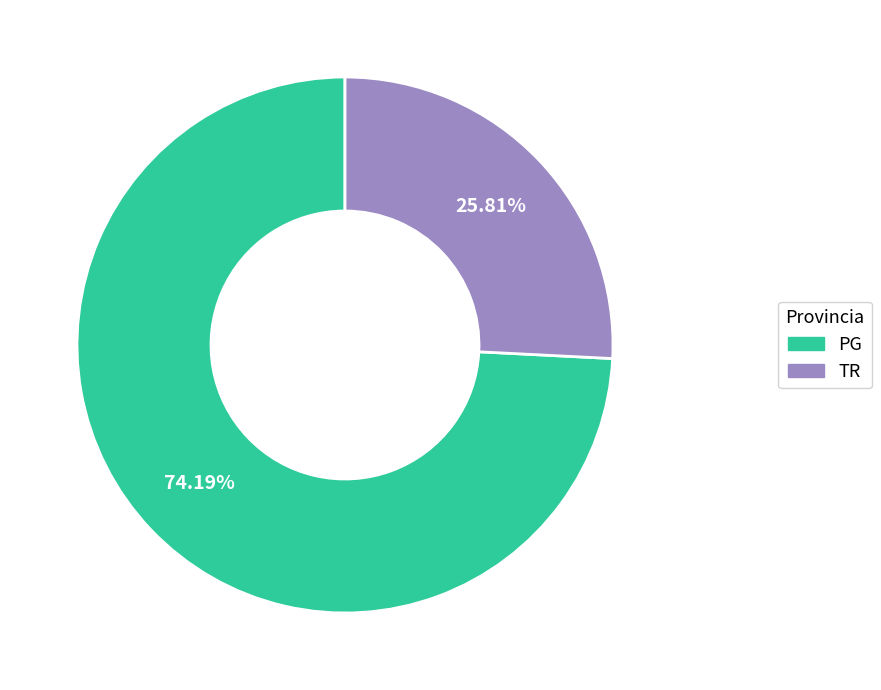

Count the number of slices in the pie.

2